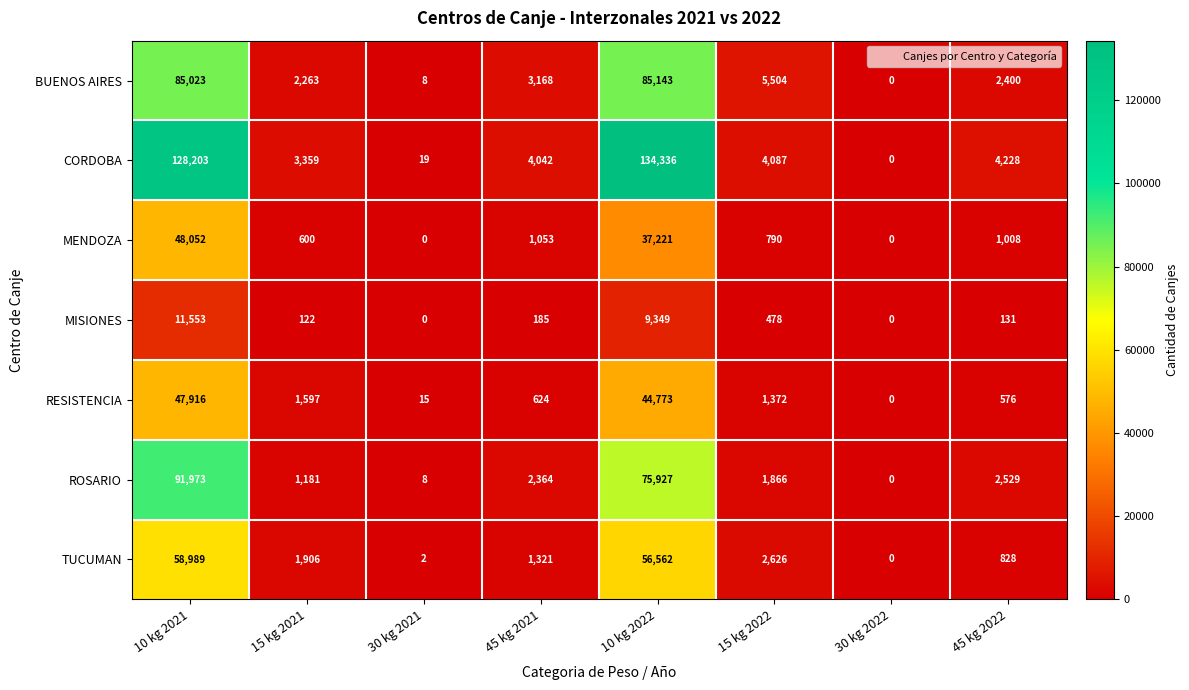

What is the total value across all series at 45 kg 2021?

12757